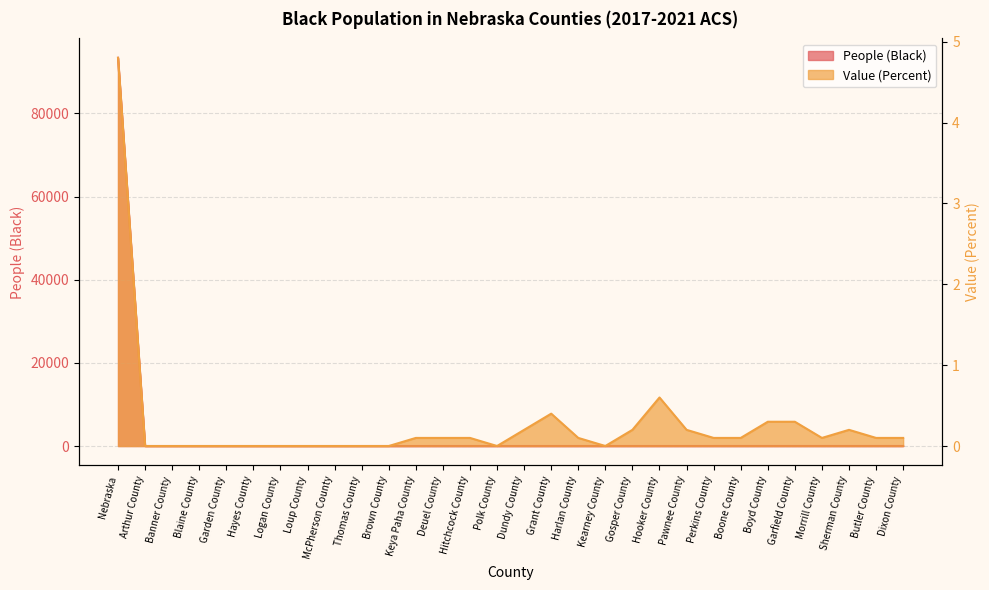

Between Grant County and Hayes County, which is larger?

Grant County